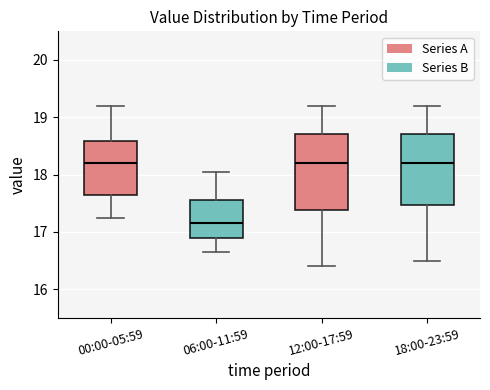

Comparing the boxes themselves (not the whiskers), which one is the tallest?

12:00-17:59